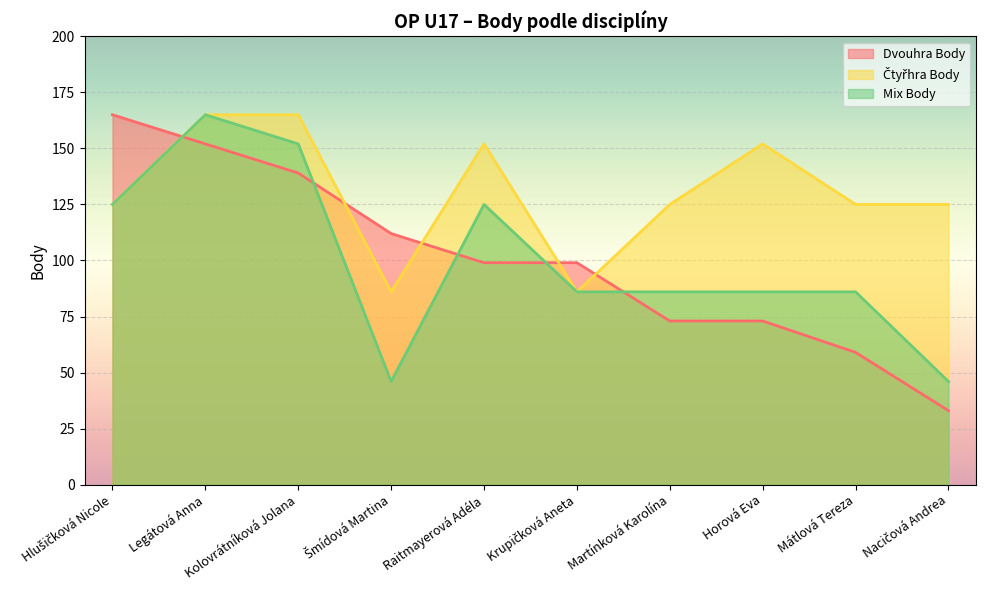

What is the approximate value of Čtyřhra Body at Martínková Karolína?

125